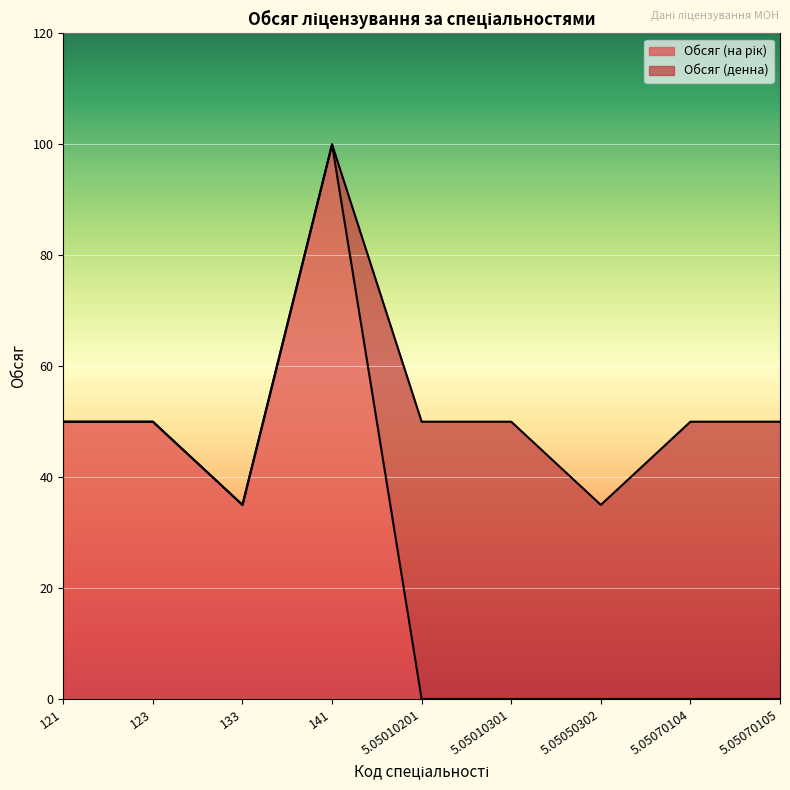

True or false: the data shows 71 at 123.

False